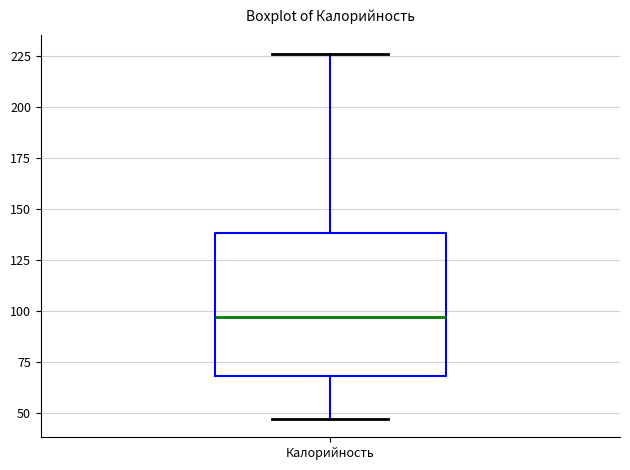

Transcribe this box plot: give where the median line is, the range the box spans, and where the two whiskers end, as read against the y-axis. The values are not printed on the chart, so give them approximately, as read against the axis.

median 95, box 70 to 140, whiskers 45 to 225